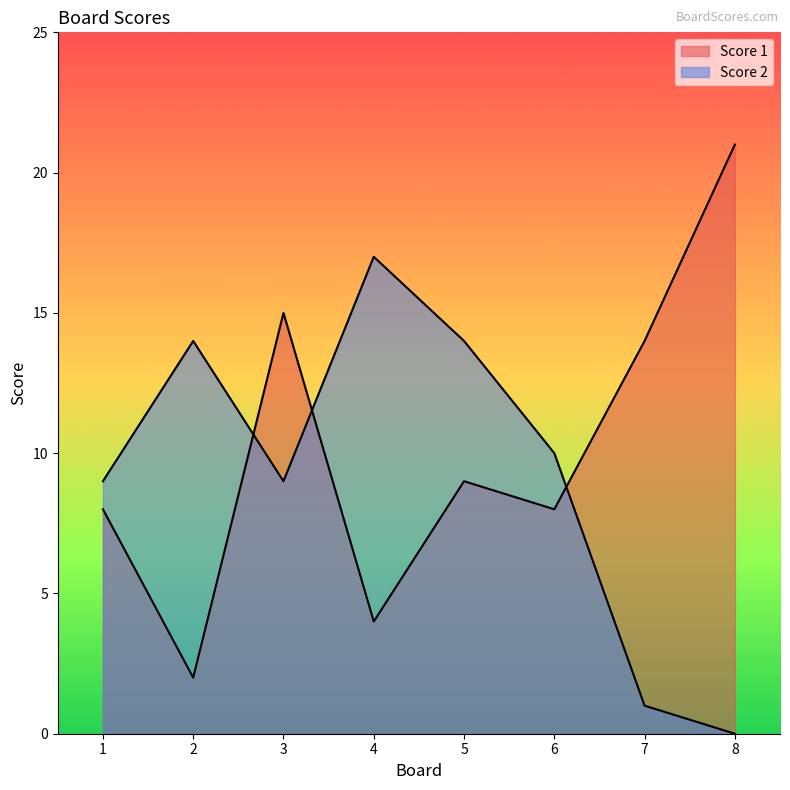

What is the maximum value for Score 1?

21